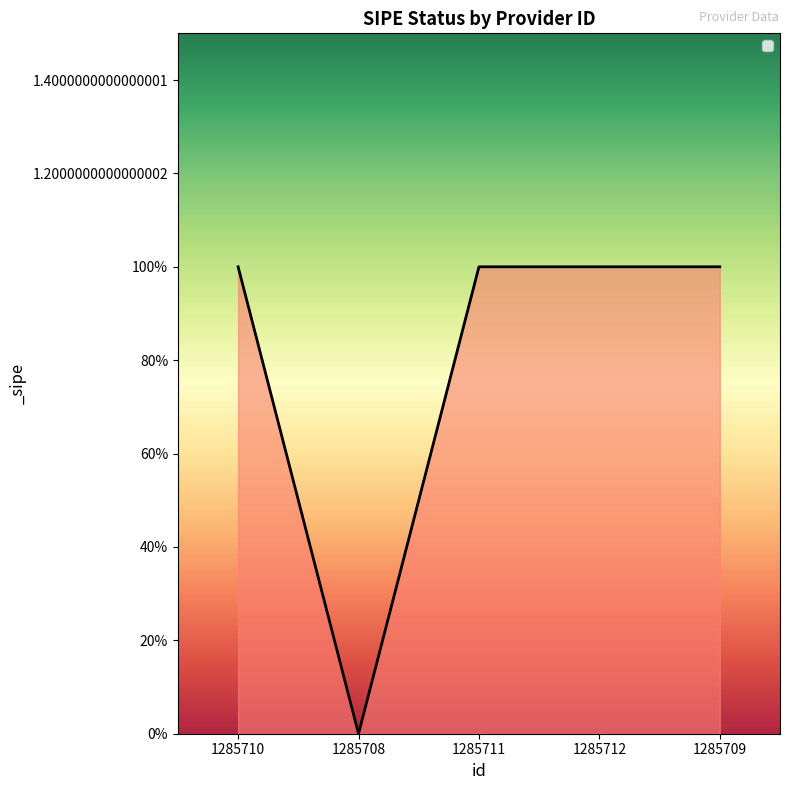

What position from the right is 1285711?

3